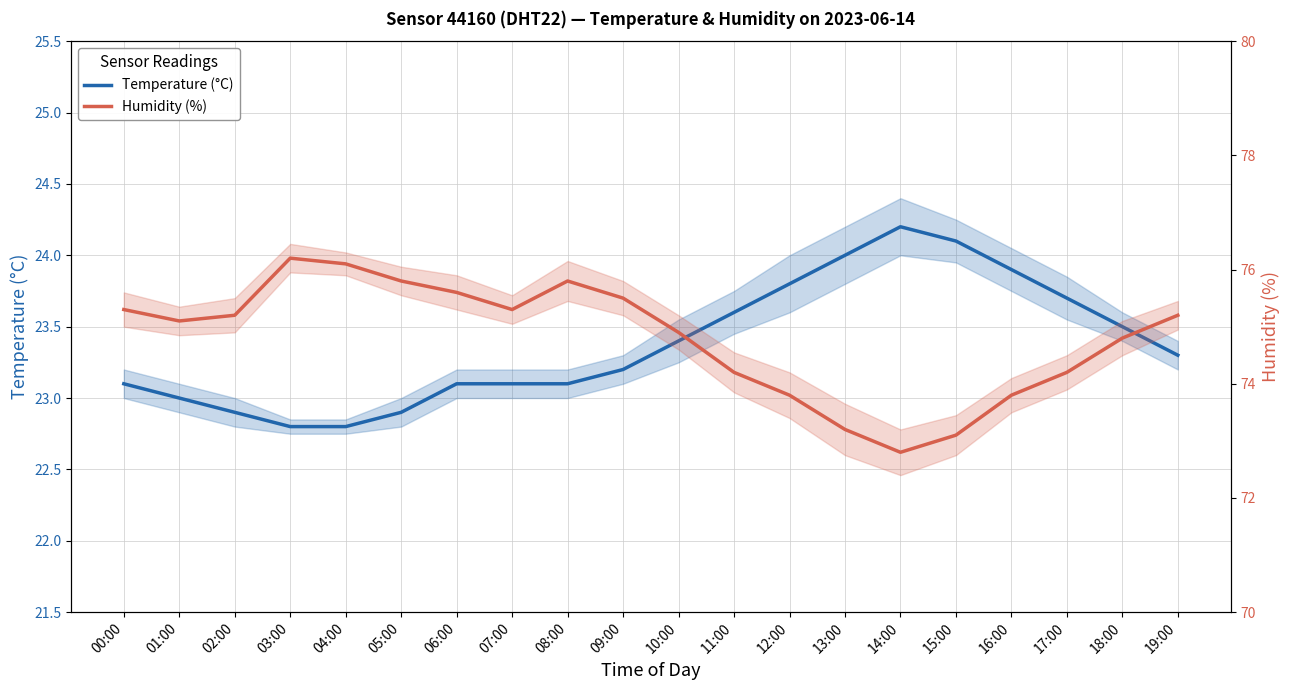

Which category has the highest value across all series?

03:00